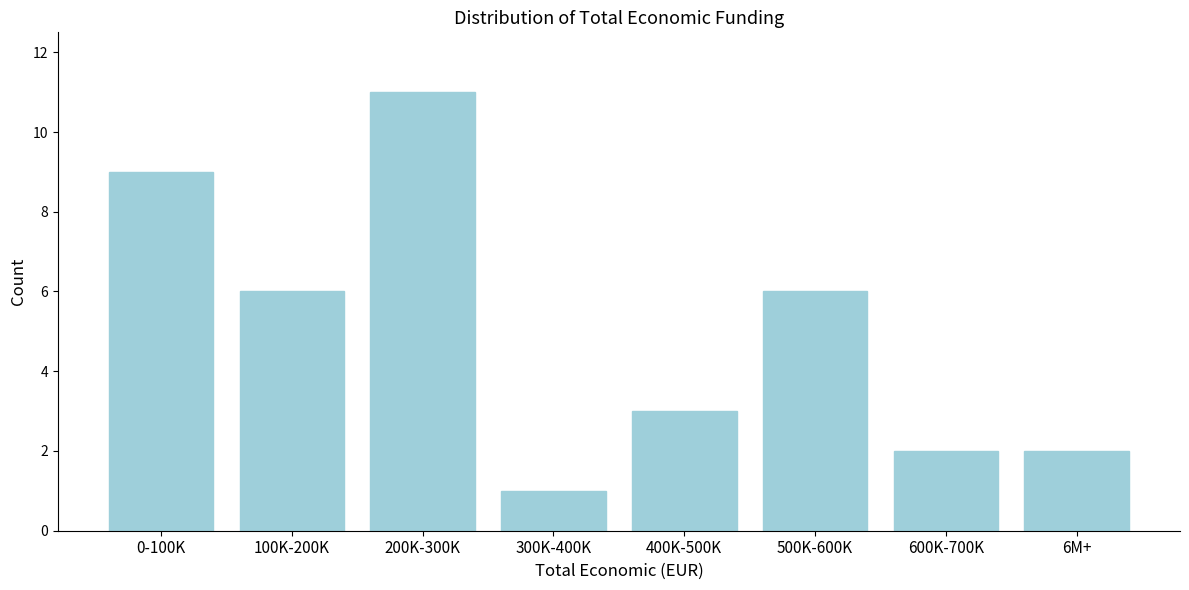

Reading left to right, transcribe all the data shown in this chart.

9	6	11	1	3	6	2	2